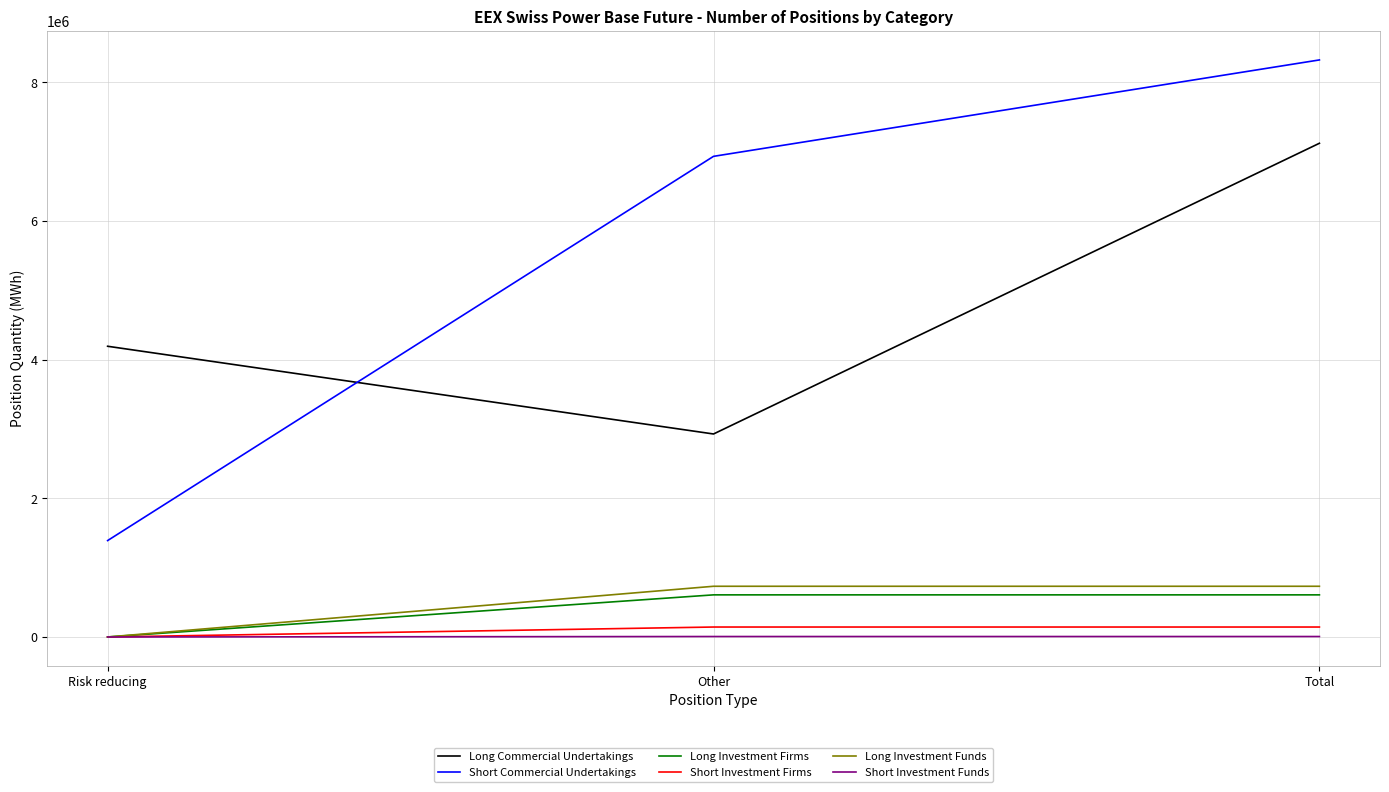

What is the difference between the maximum and minimum values in the Short Investment Funds series?

6573.0